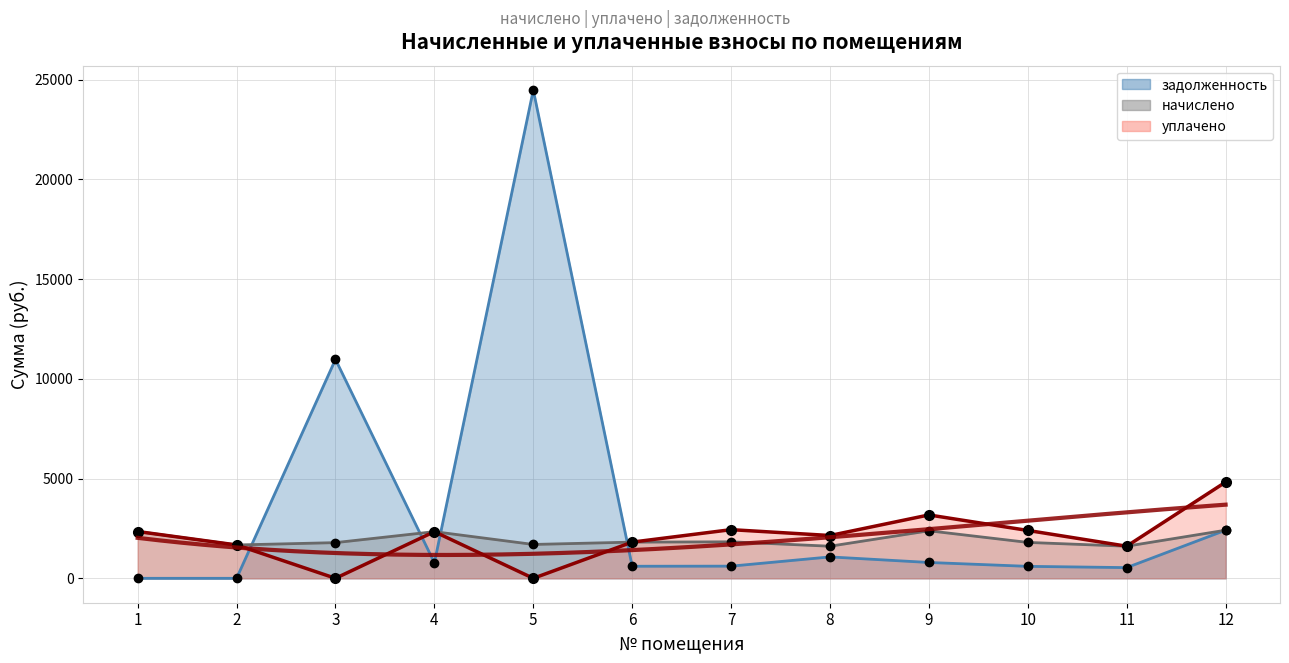

At which category is the sum across all series the highest?

5